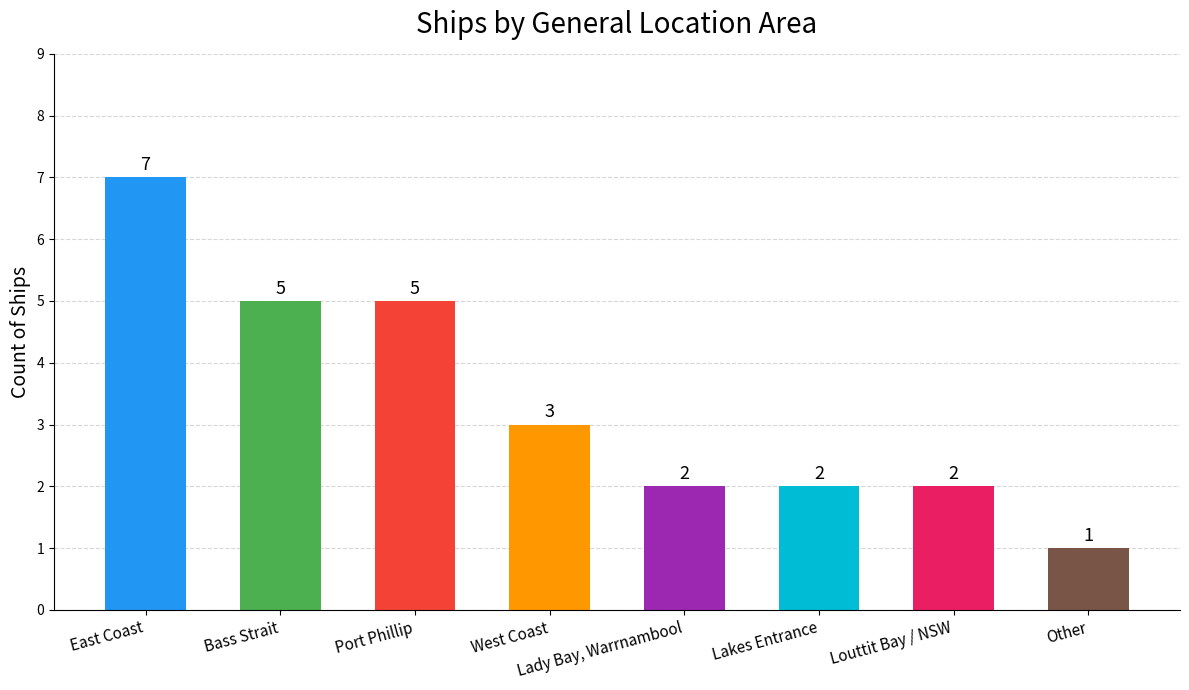

Between West Coast and East Coast, which is larger?

East Coast